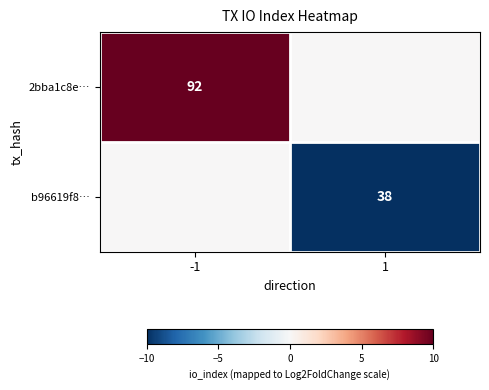

The value of b96619f8… at 1 is 17. True or false?

False